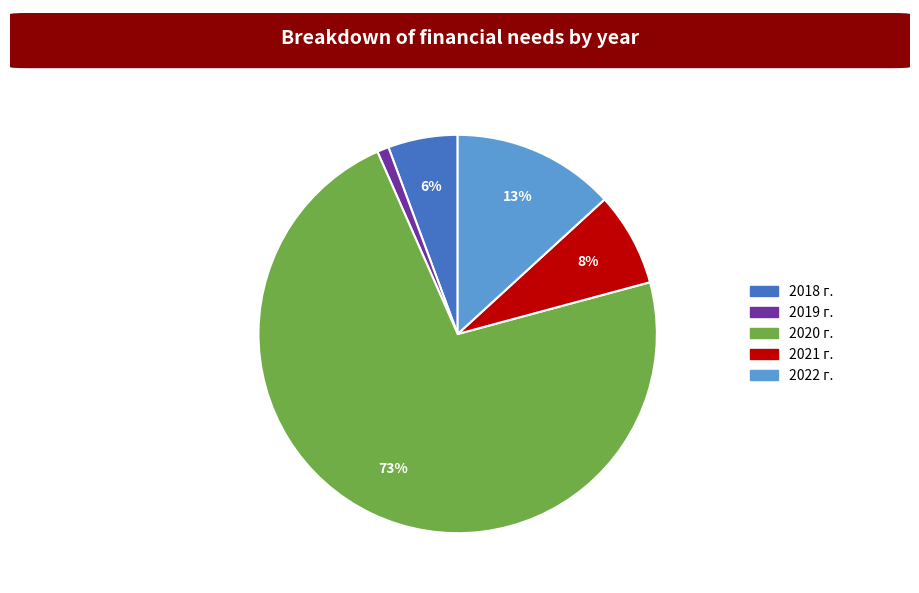

How many segments does this pie chart have?

5